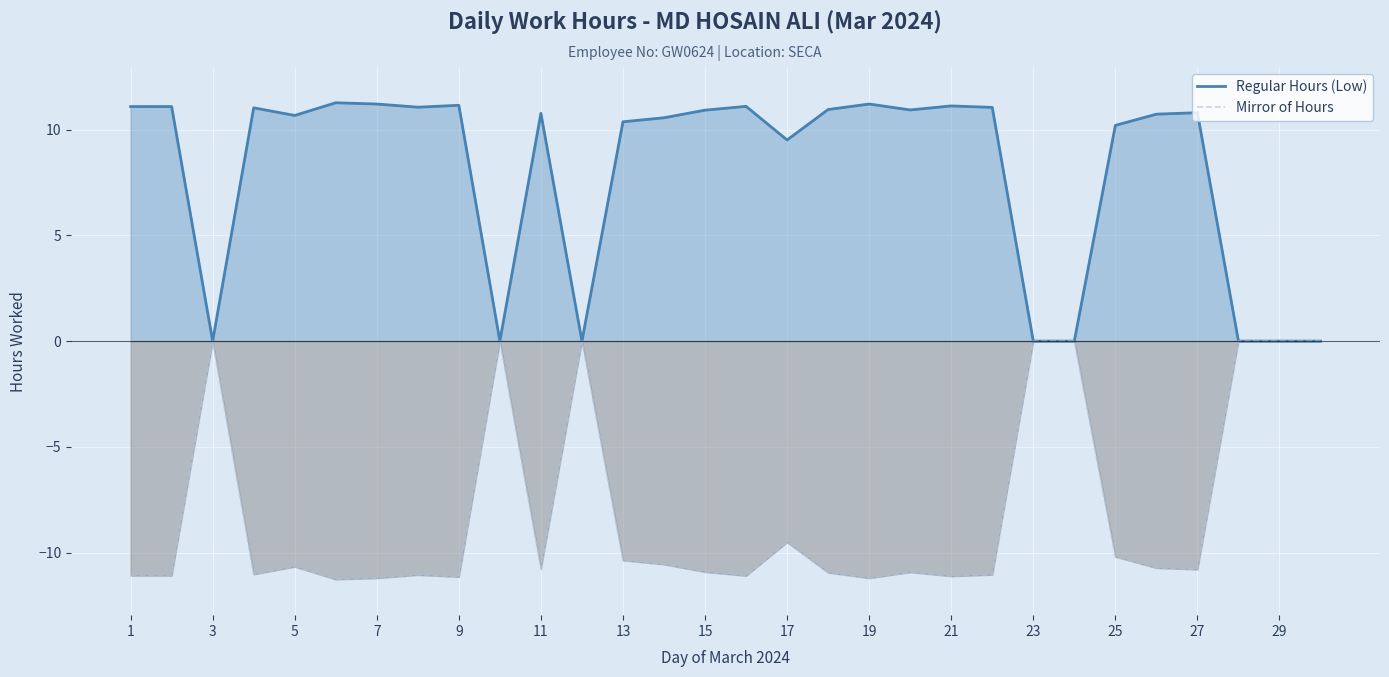

What are all the series names shown in the legend?

Regular Hours (Low), Mirror of Hours